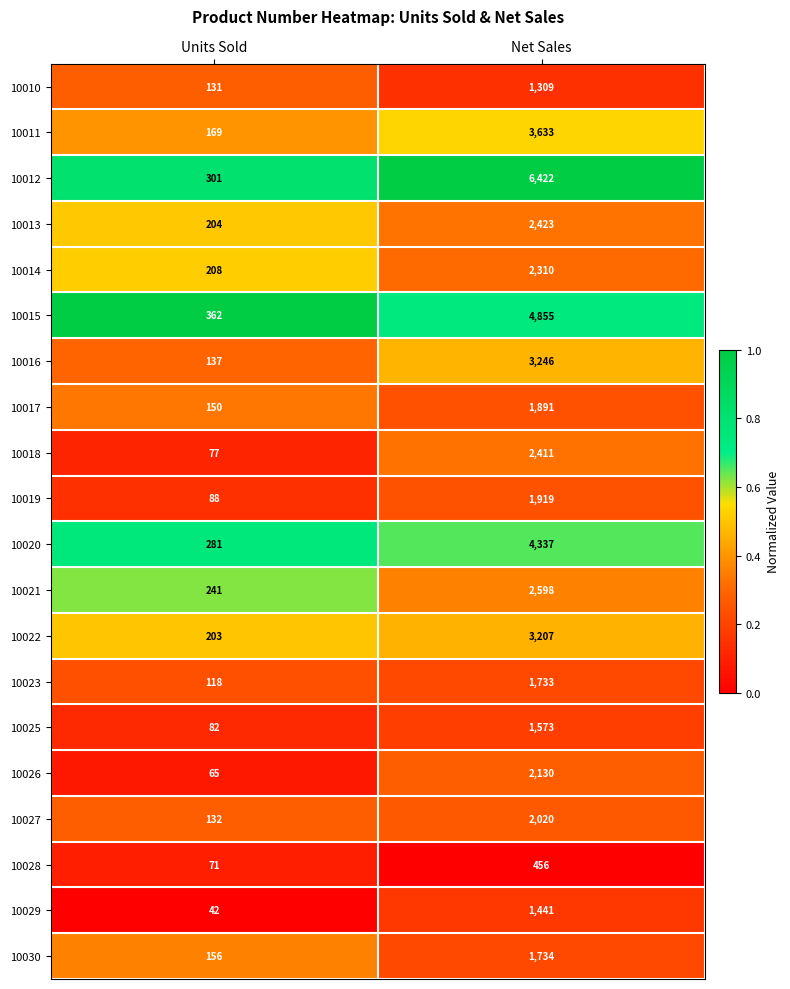

Which series has the widest spread of values?

10012